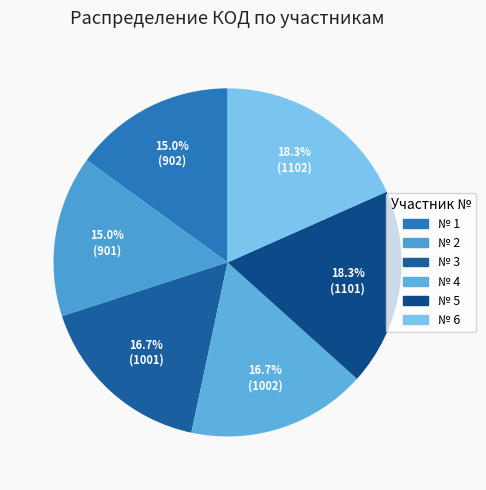

Is there any slice that represents more than half of the pie?

No